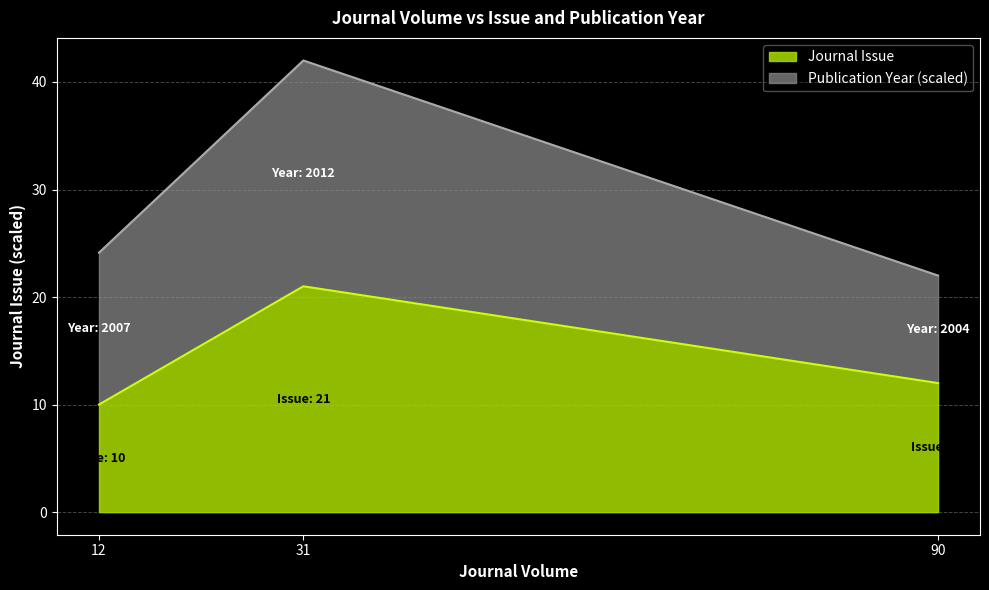

What is the maximum value for Journal Issue?

21.0